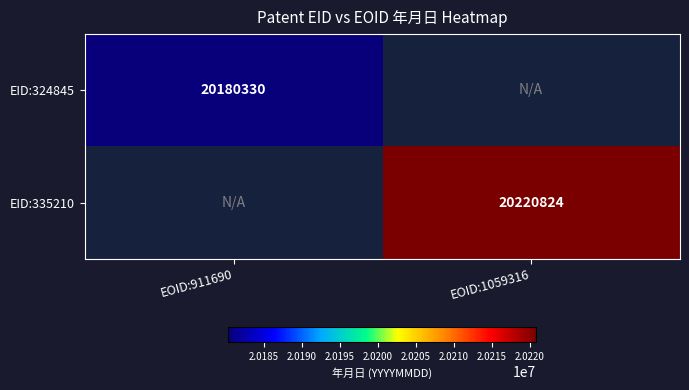

True or false: EID:324845 has a value of 13105828.1 at EOID:911690.

False